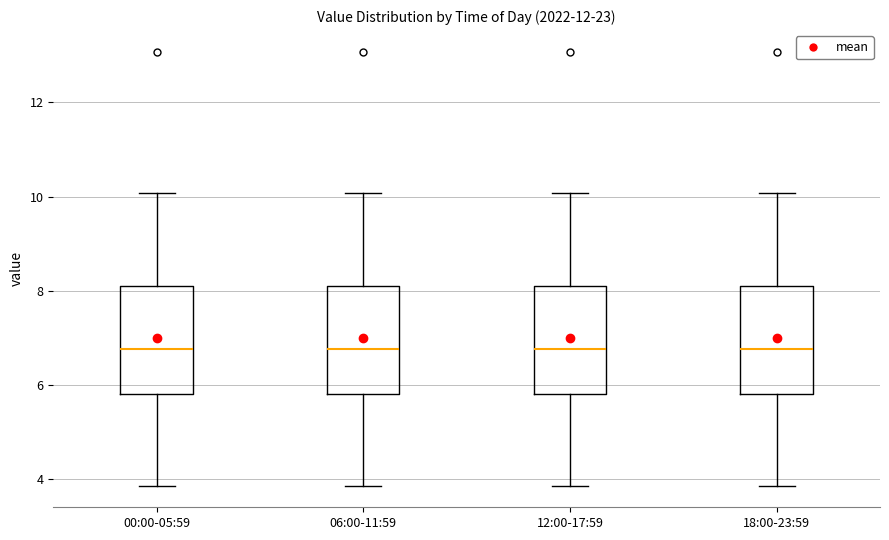

Reading left to right, transcribe this box plot: for each box, give where its median line is, the range the box spans, and where its two whiskers end, as read against the y-axis. The values are not printed on the chart, so give them approximately, as read against the axis.

00:00-05:59: median 6.8, box 5.8 to 8.2, whiskers 3.8 to 10.0
06:00-11:59: median 6.8, box 5.8 to 8.2, whiskers 3.8 to 10.0
12:00-17:59: median 6.8, box 5.8 to 8.2, whiskers 3.8 to 10.0
18:00-23:59: median 6.8, box 5.8 to 8.2, whiskers 3.8 to 10.0